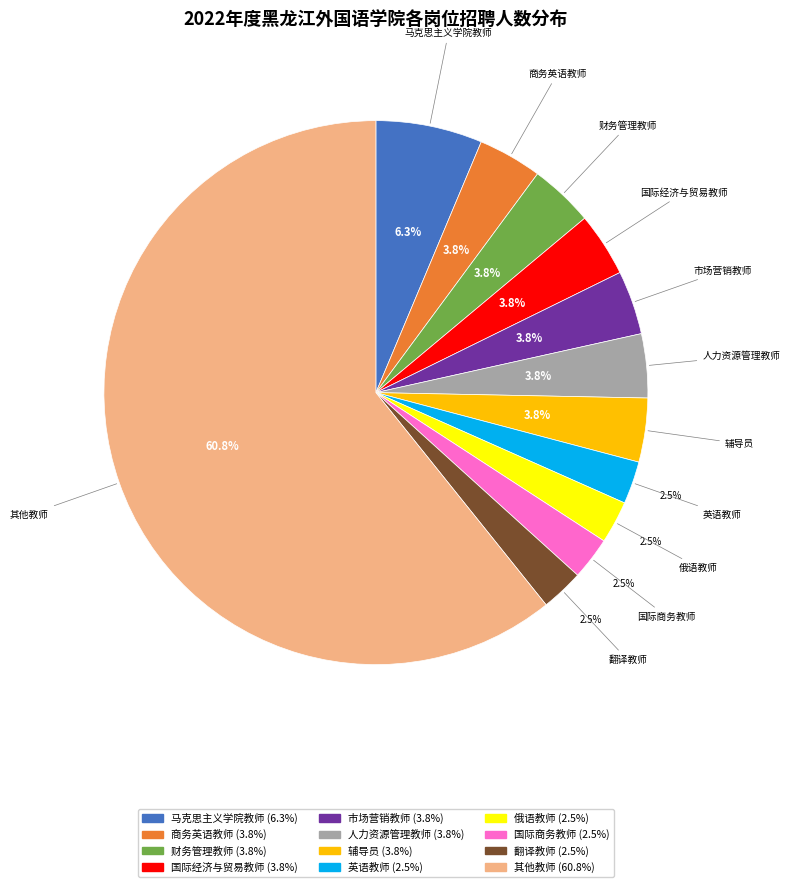

Is there a majority slice in this chart?

Yes